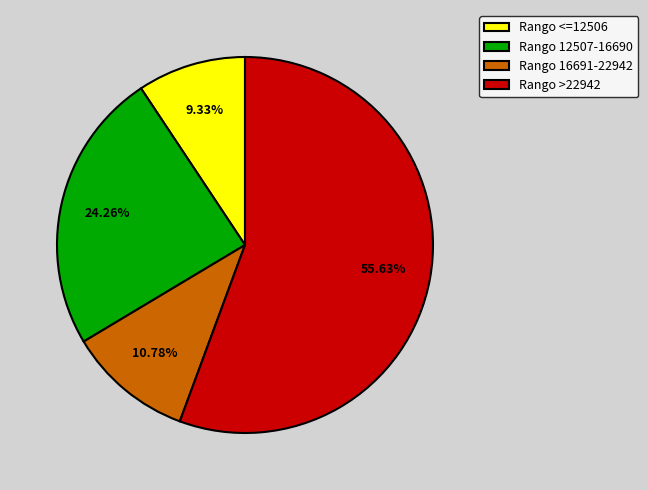

Rank the categories by value from highest to lowest.

Rango >22942, Rango 12507-16690, Rango 16691-22942, Rango <=12506